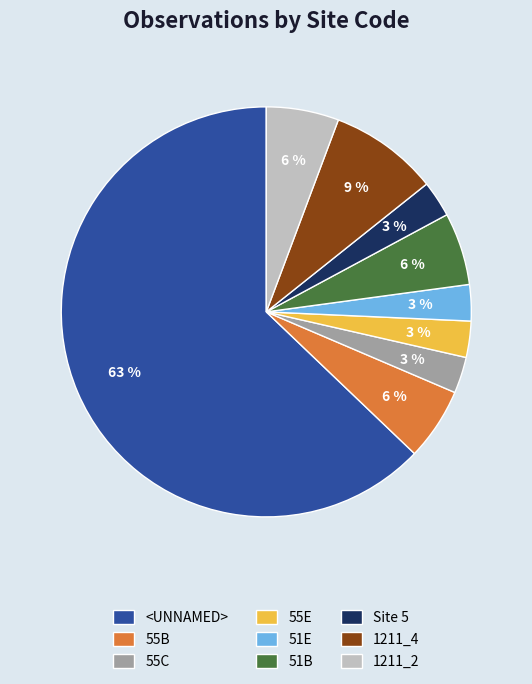

What percentage is the 55C slice, to the nearest percent?

3%